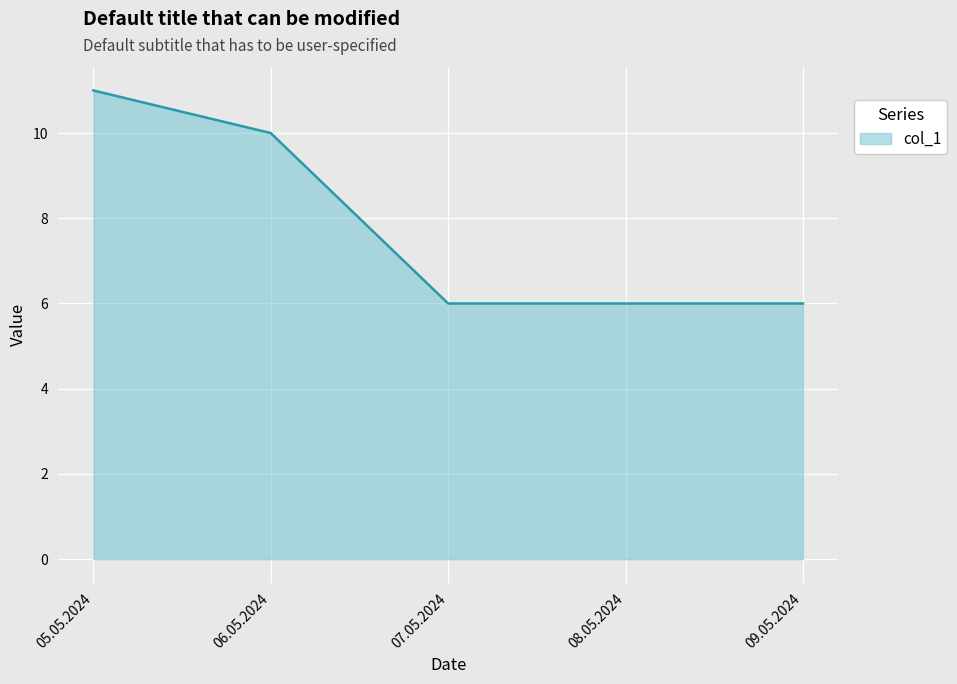

Reading right to left, list all the values displayed in this chart.

09.05.2024=6	08.05.2024=6	07.05.2024=6	06.05.2024=10	05.05.2024=11